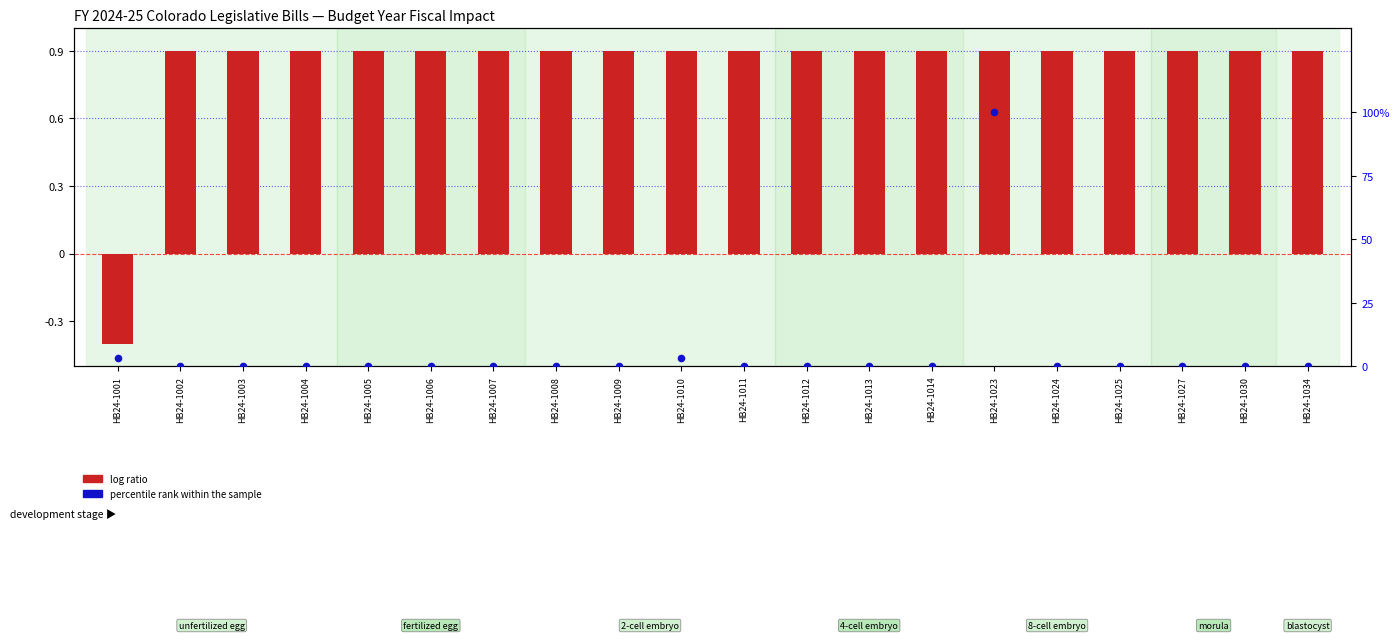

Which series contains the lowest Y value?

log ratio